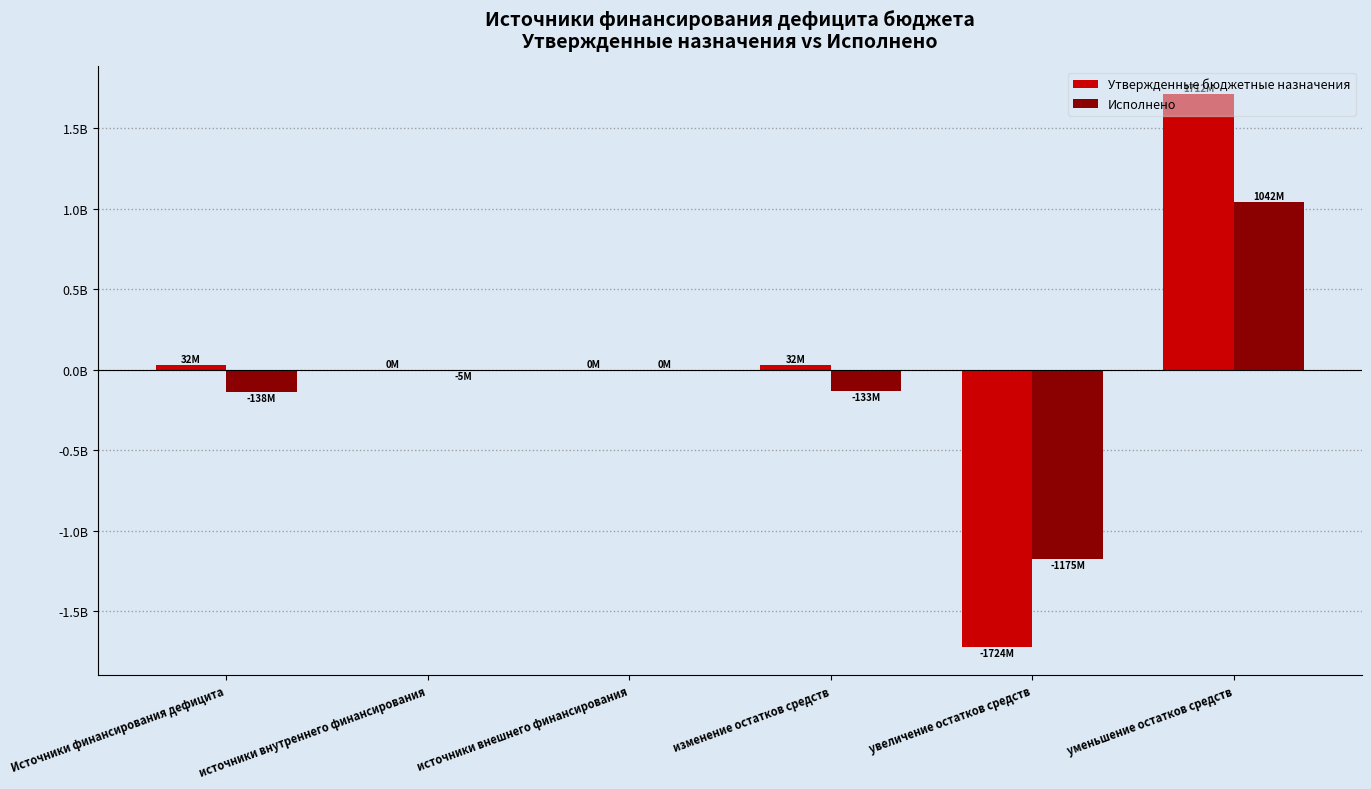

Are the bars grouped side by side (vs. stacked)?

Yes